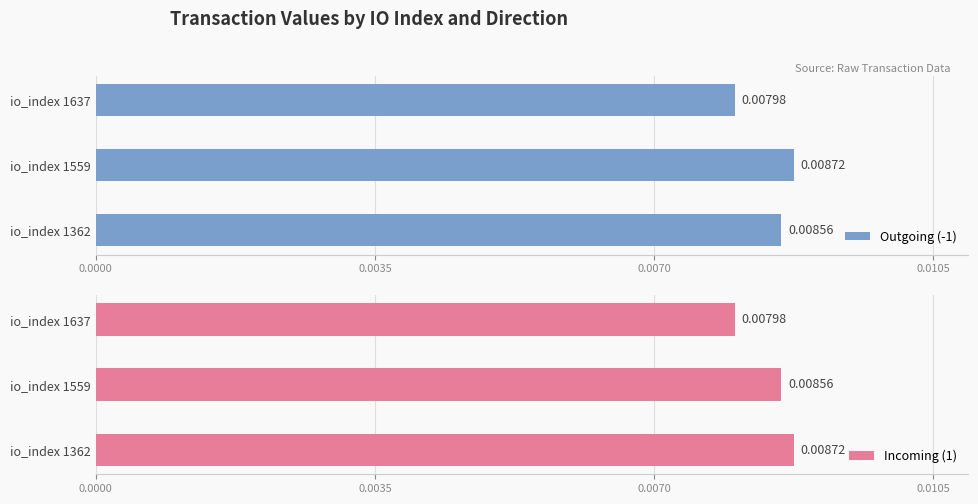

What are all the series names shown in the legend?

Outgoing (-1), Incoming (1)